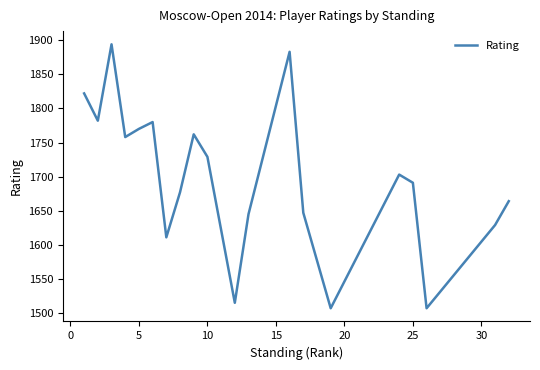

What is the maximum value shown in the chart?

1894